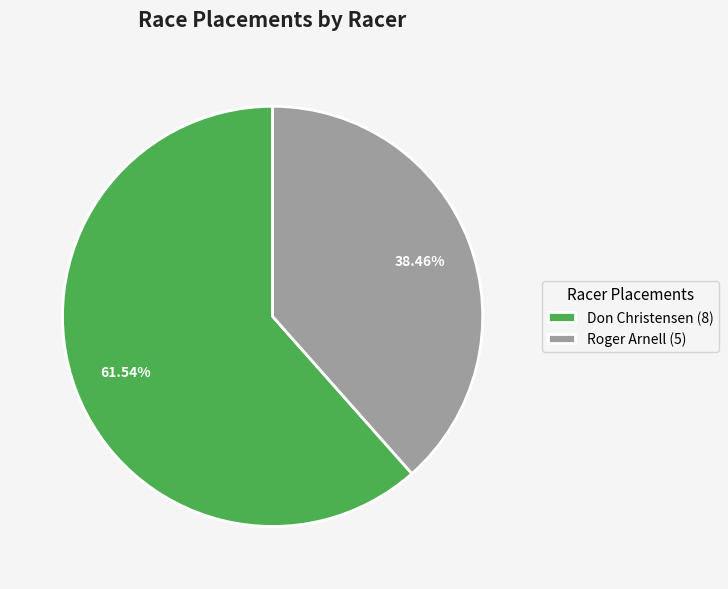

Combined, do Don Christensen and Roger Arnell account for over 50%?

Yes